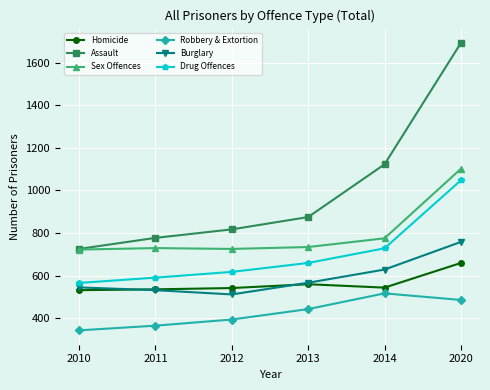

Is it true that Burglary equals 511 at 2012?

True